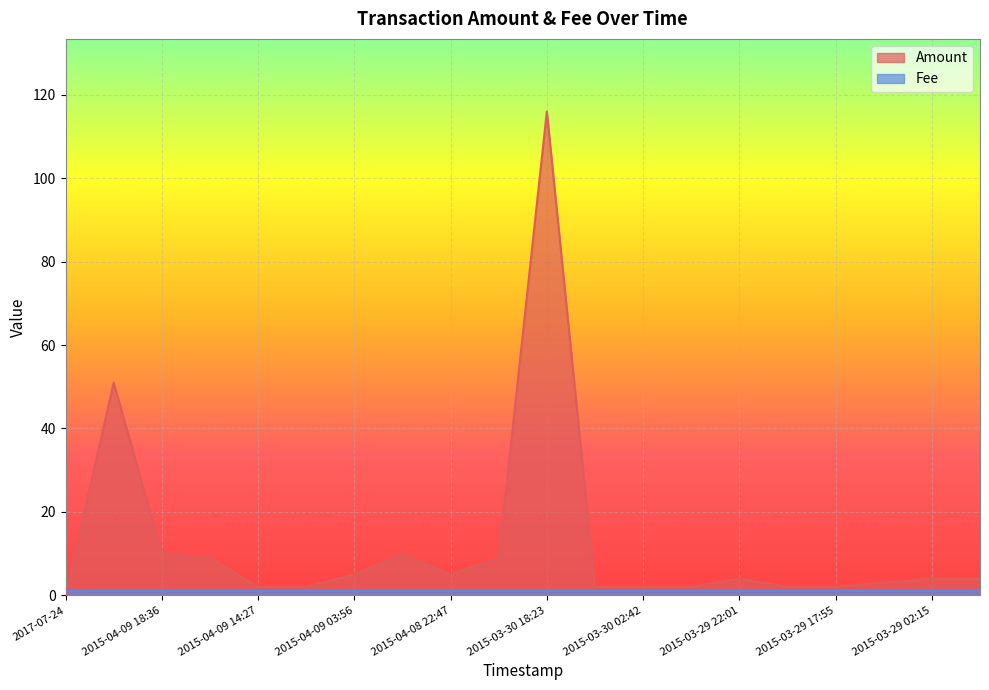

What position from the left is 2015-03-28 23:11?

20